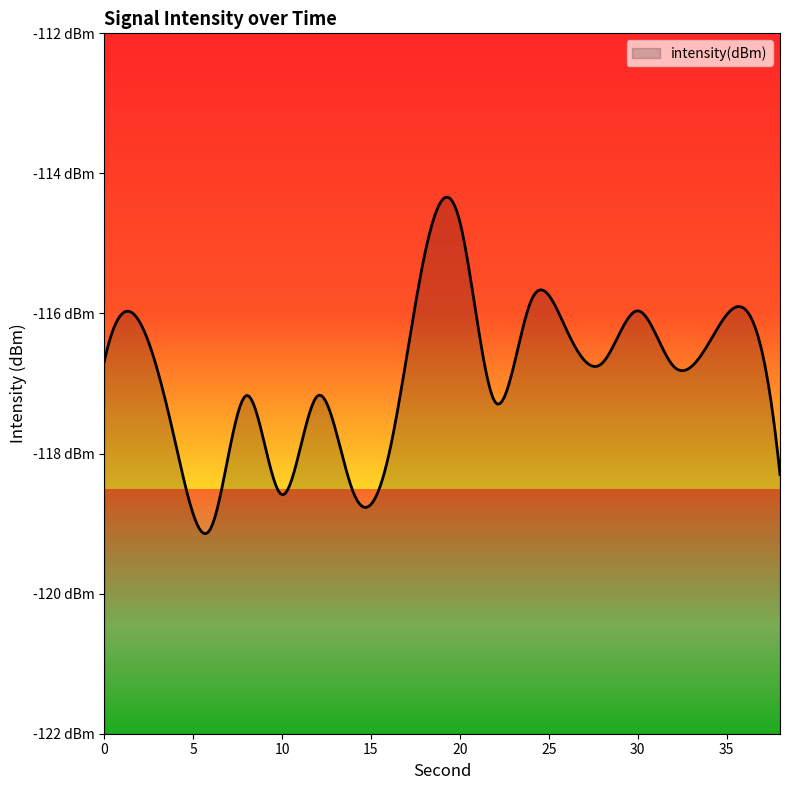

Where is the data nearest to the value -116?

30